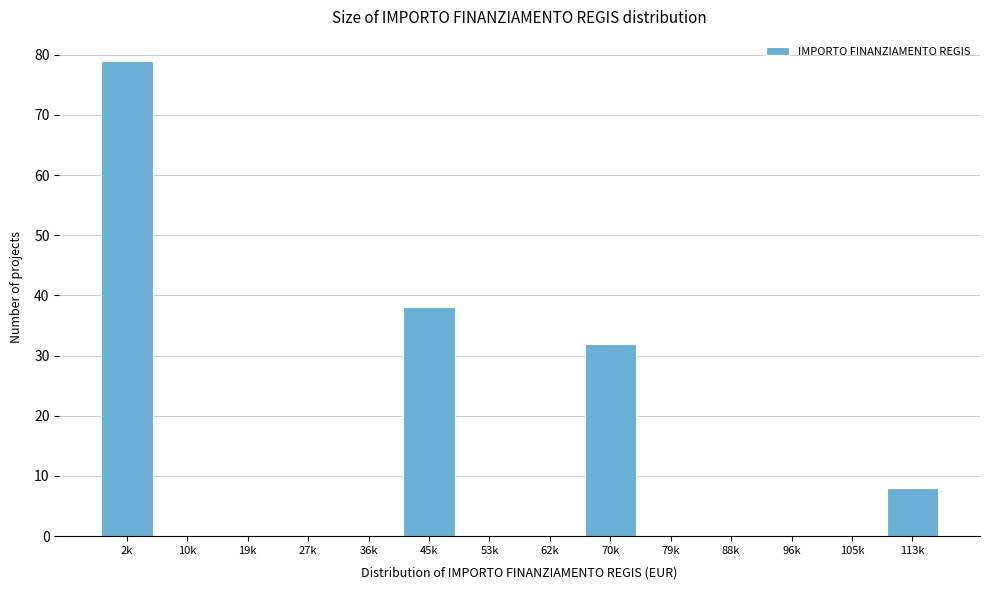

Reading left to right, extract all data points from this chart.

2k=79	10k=0	19k=0	27k=0	36k=0	45k=38	53k=0	62k=0	70k=32	79k=0	88k=0	96k=0	105k=0	113k=8